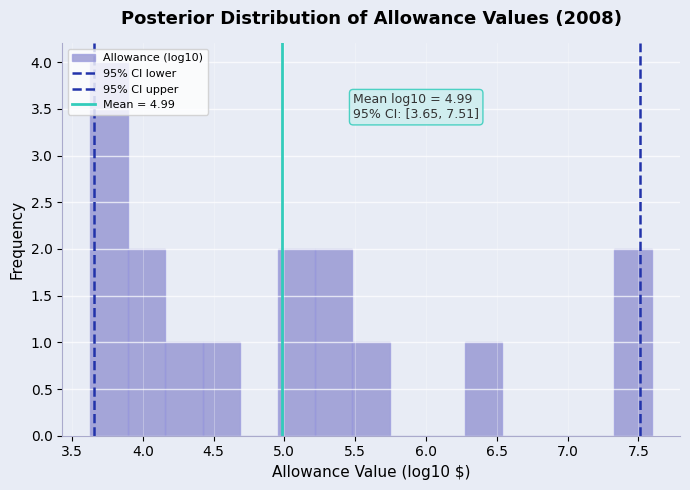

Which range on the x-axis has the tallest bar?

3.65 to 3.90